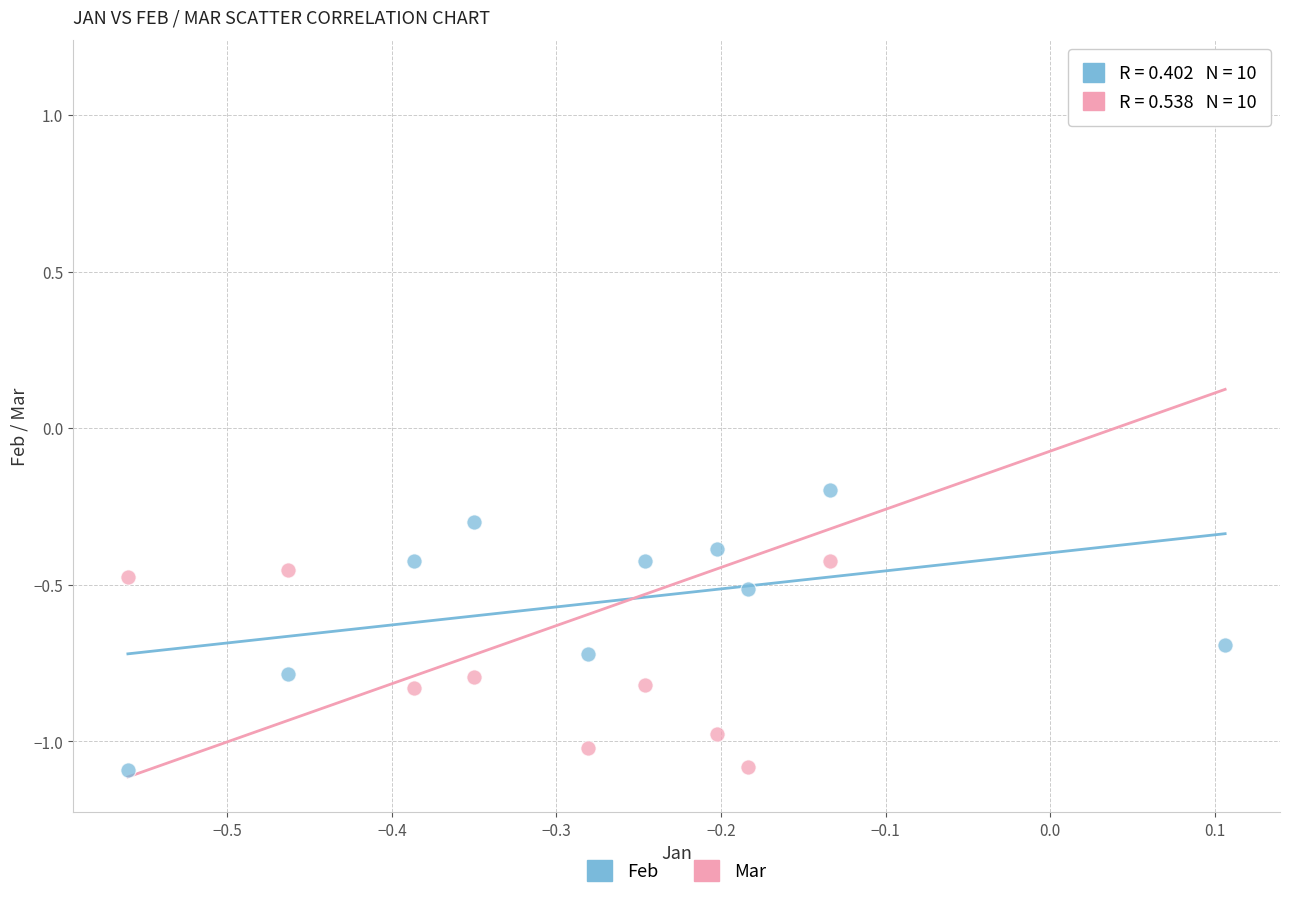

Across all data points, what is the range of Y values (max minus min)?

2.2